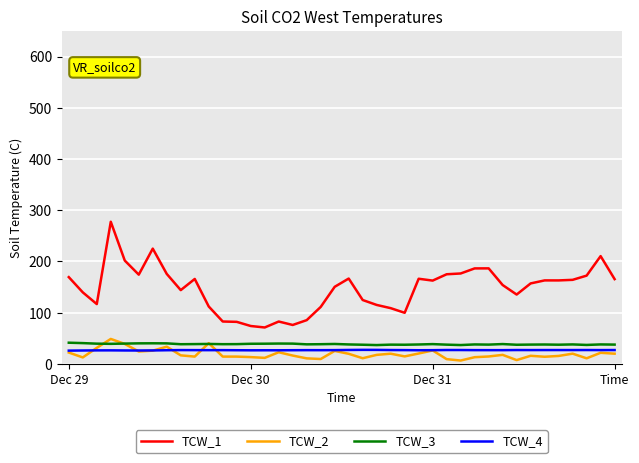

What is the highest value of the TCW_3 series?

41.2